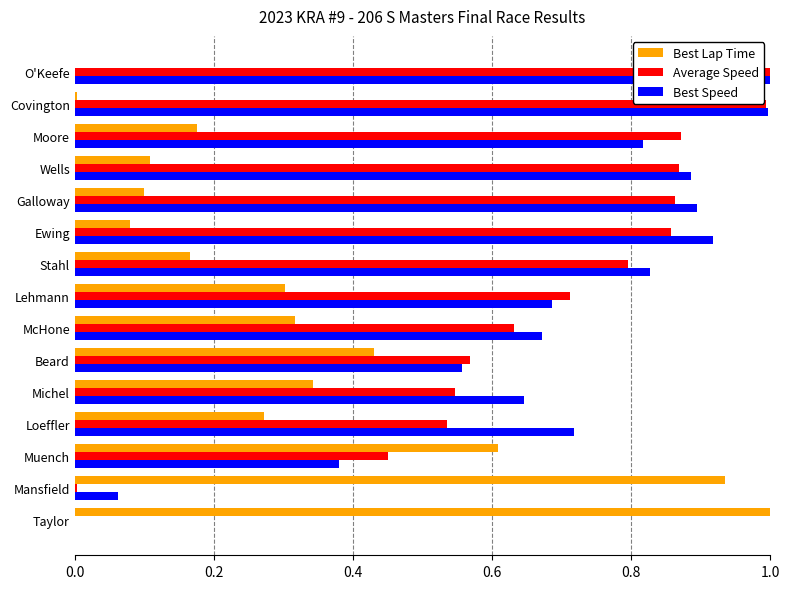

How many values in Best Speed are above zero?

14